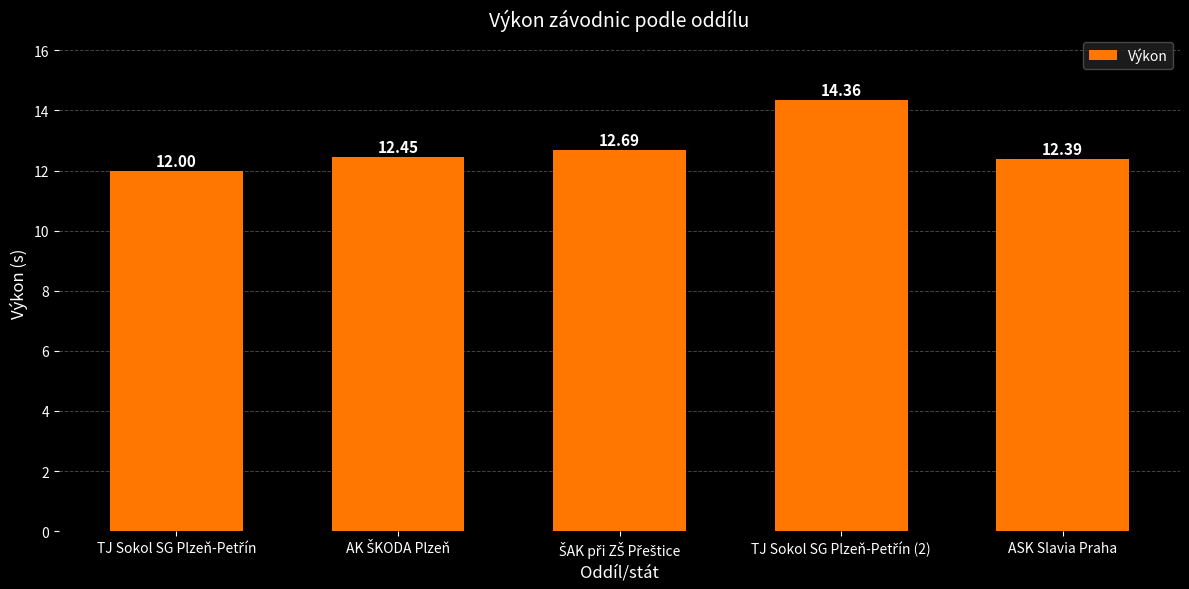

What is the greatest value displayed?

14.4